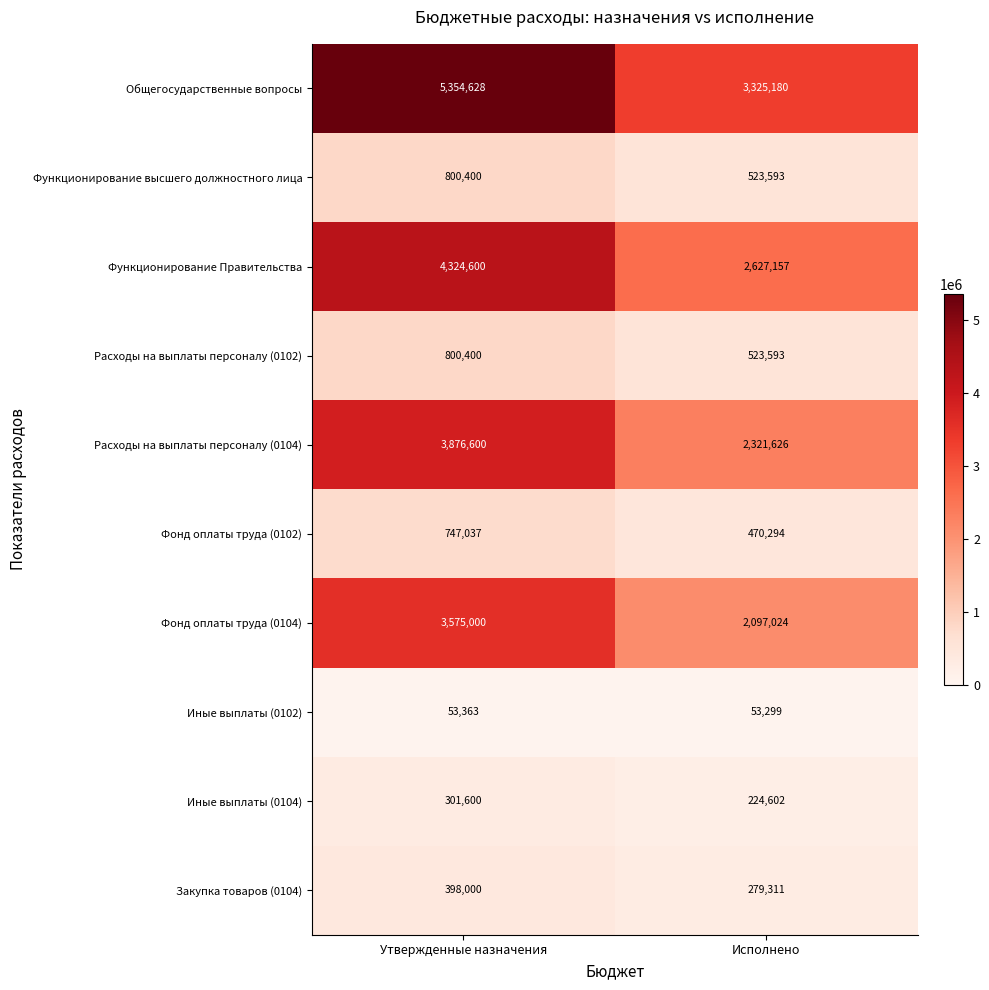

What is the difference between the maximum and minimum values in the Закупка товаров (0104) series?

118689